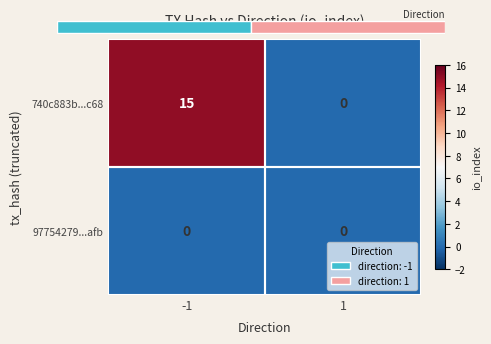

The 740c883b...c68 series shows 15 at -1. True or false?

True